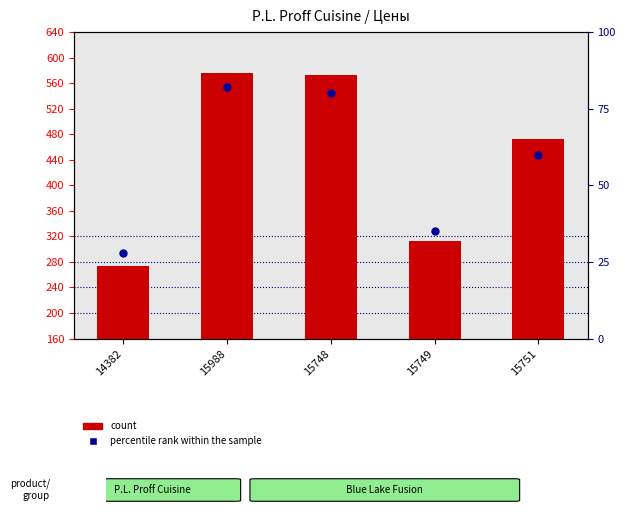

Which series has the largest Y range (max minus min)?

count